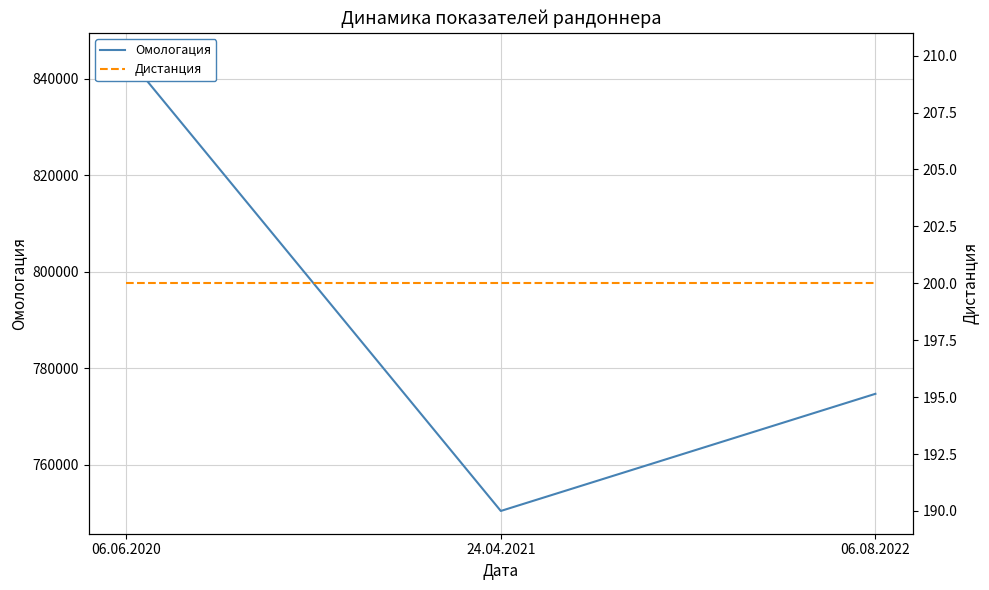

What is the label of the 3rd point from the left?

06.08.2022